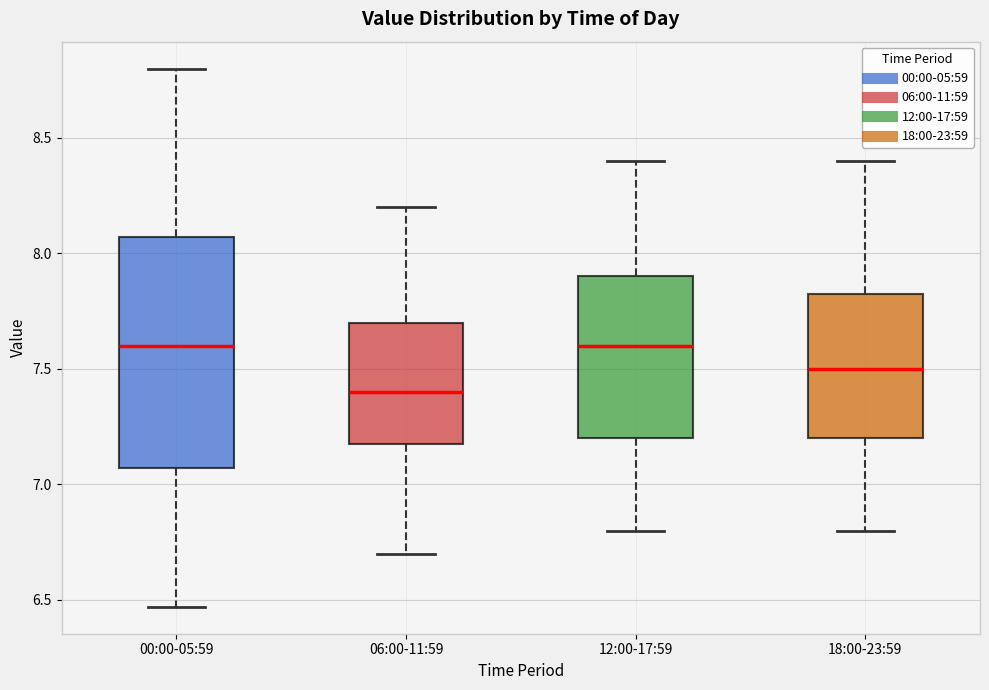

Where does the median line of the box for 12:00-17:59 sit on the y-axis? The values are not printed on the chart, so give them approximately, as read against the axis.

7.60